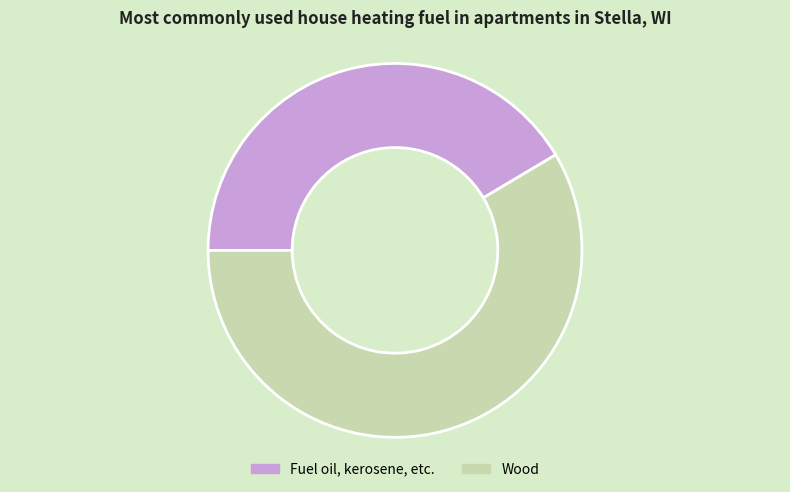

Is there a majority slice in this chart?

Yes